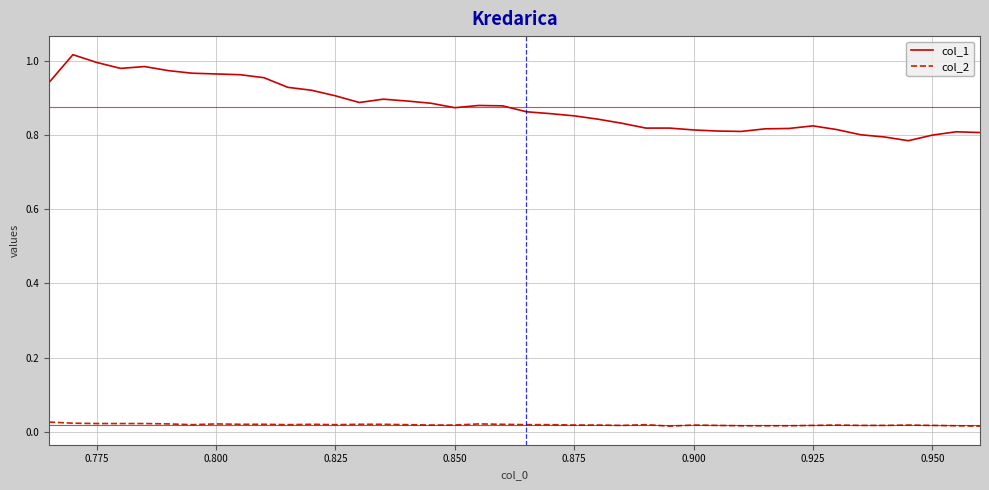

True or false: col_1 and col_2 cross at least once.

False